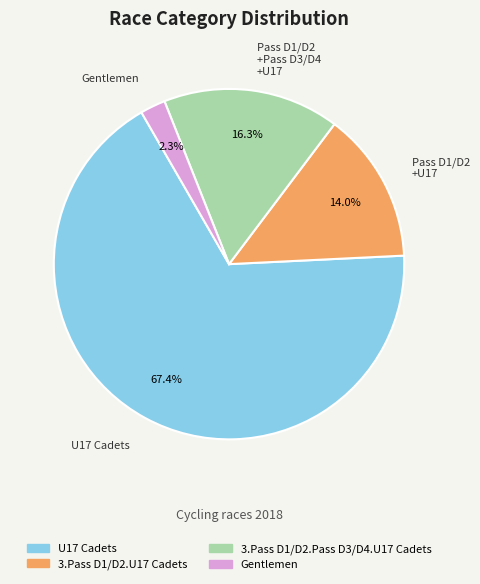

How many slices are in this pie chart?

4